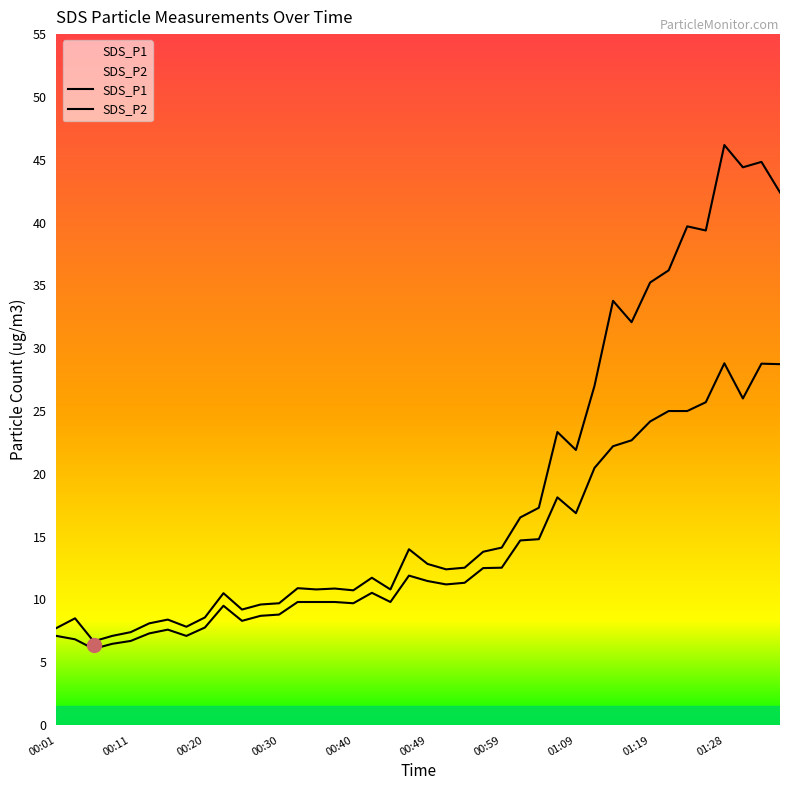

What is the label of the 24th point from the left?

00:57